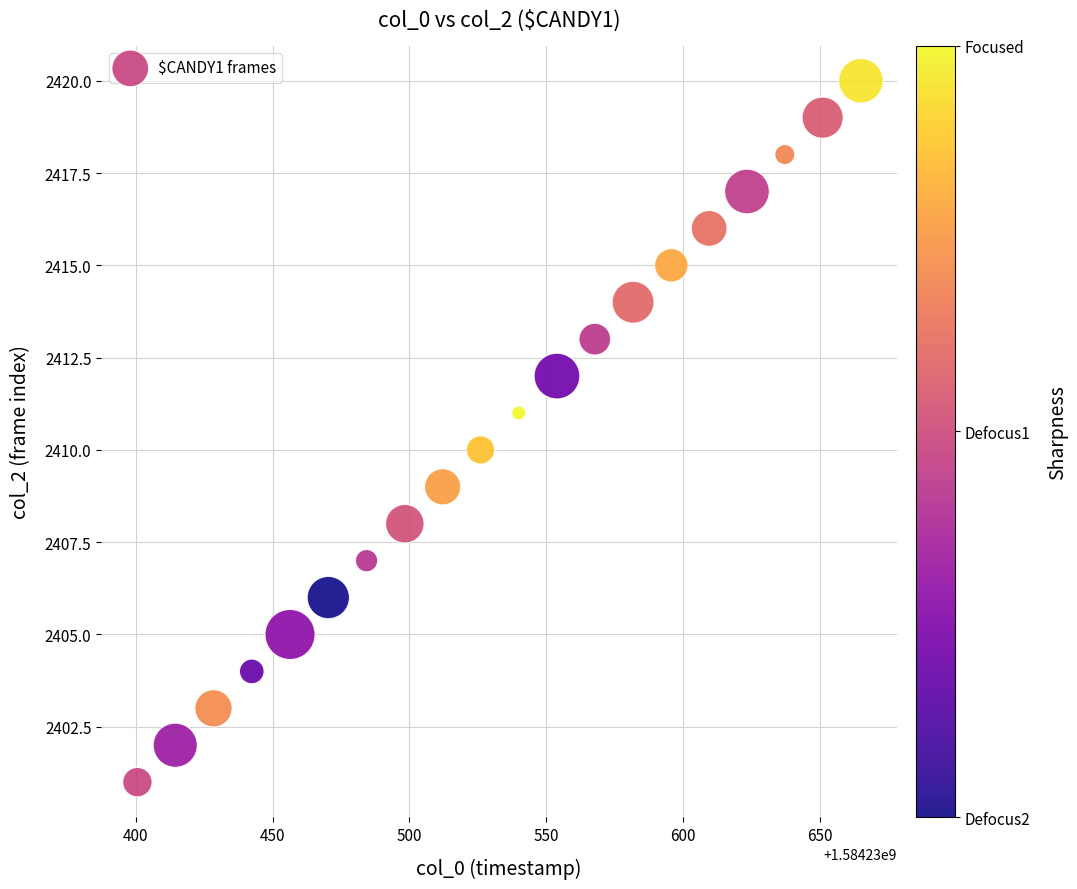

What is the range of Y values (max minus min)?

19